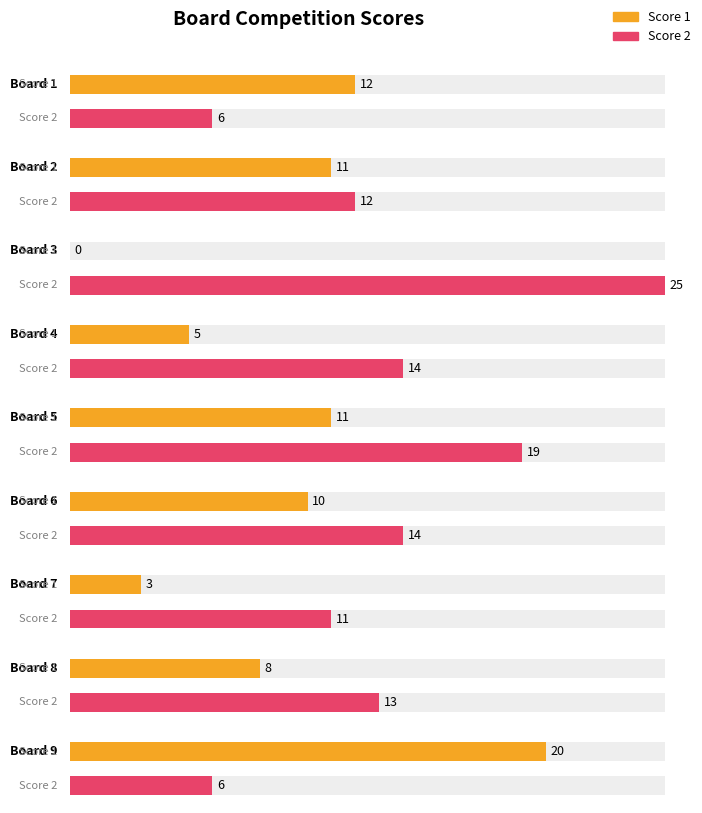

At 6, list the series in order from largest to smallest.

Score 2, Score 1